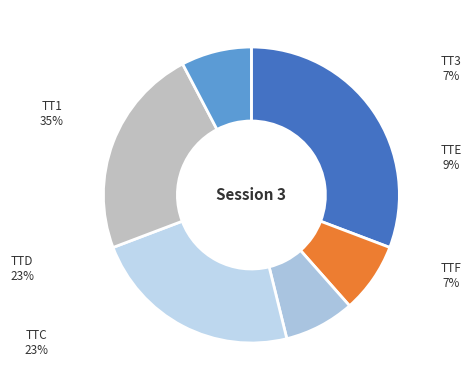

Which has a higher value, TT1 or TTC?

TT1